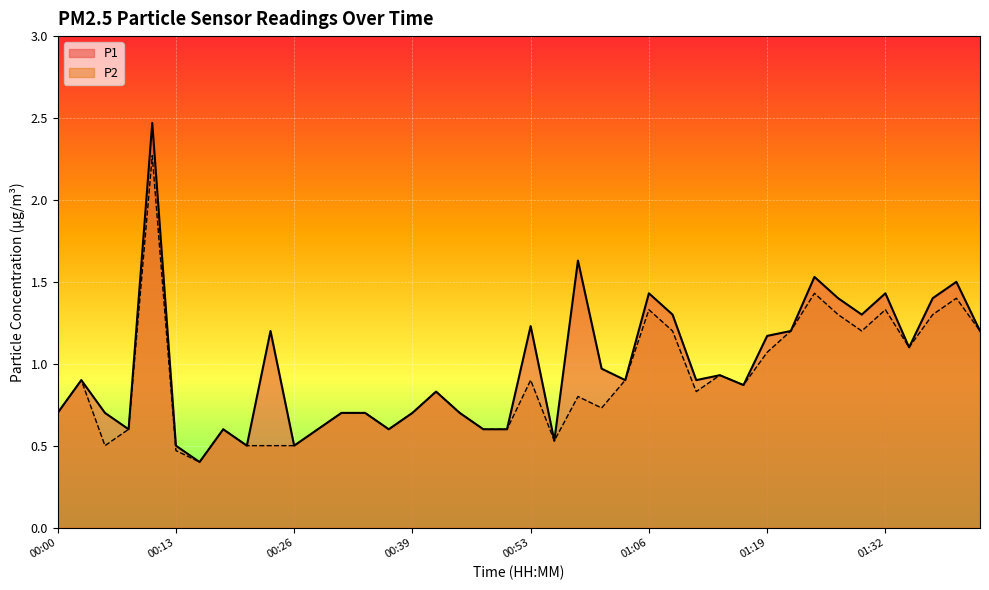

What is the sum of all P1 values?

39.0